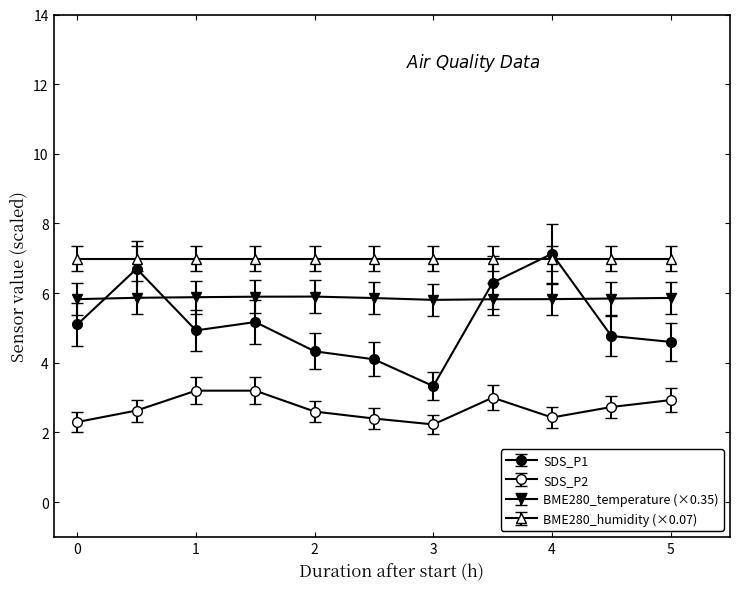

Count the number of data series in this chart.

4